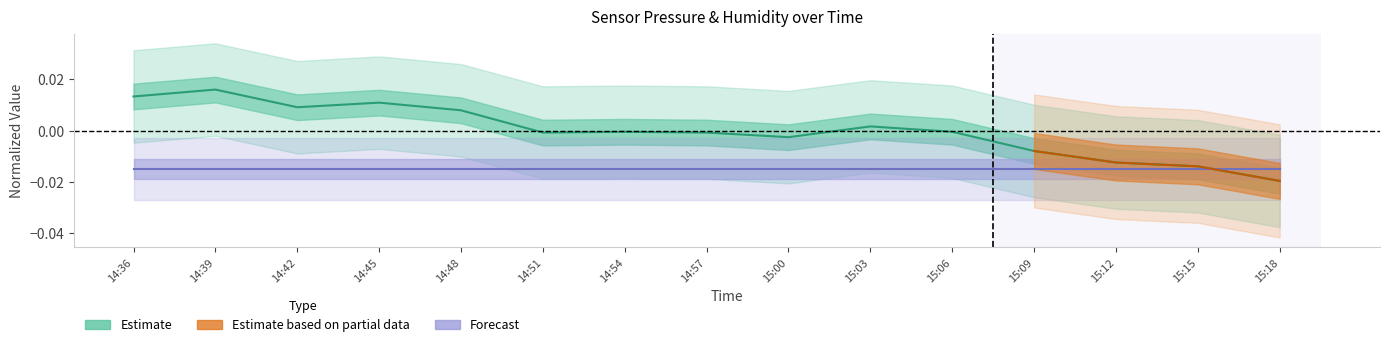

What position from the right is 14:48?

11